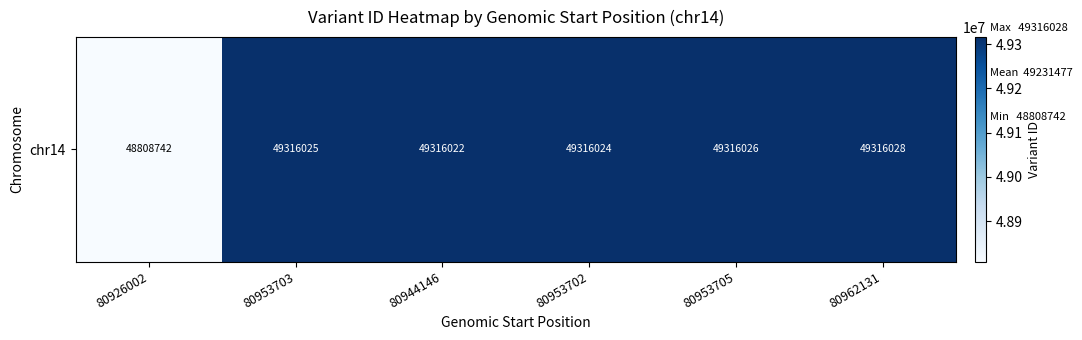

What is the greatest value displayed?

49316028